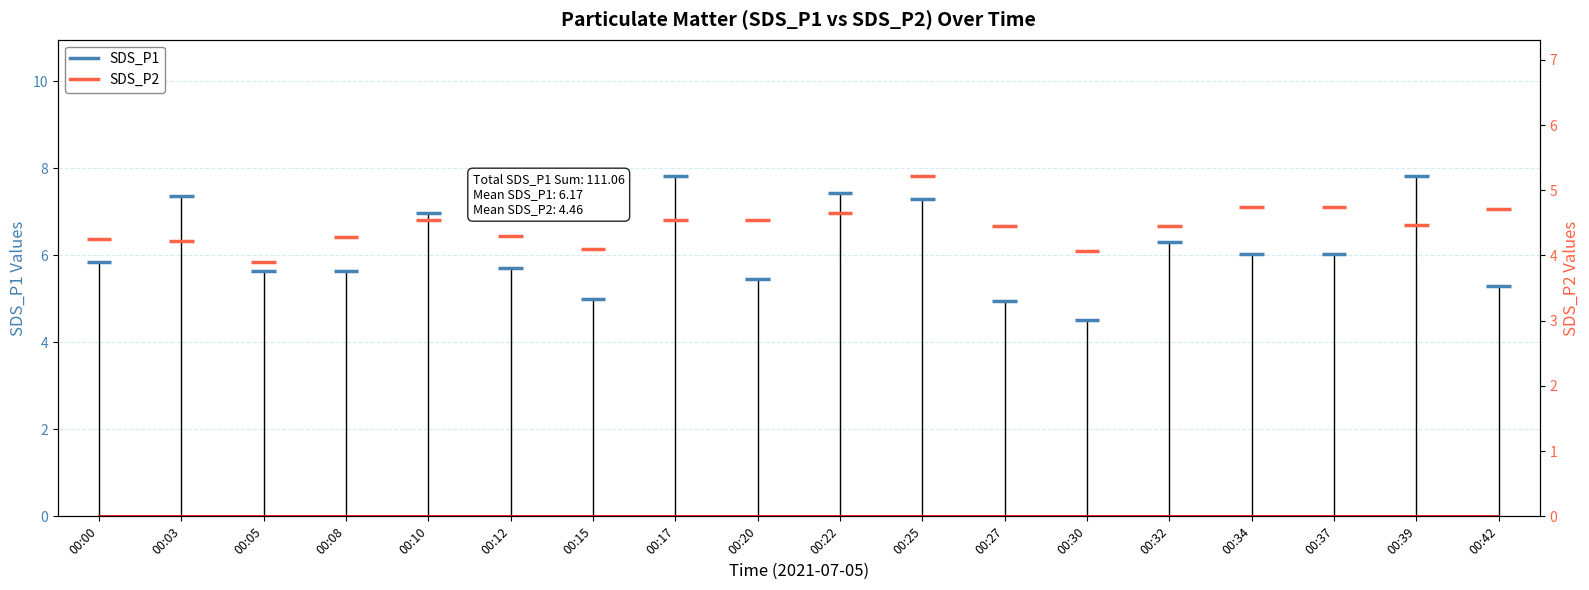

What is the difference between the maximum and minimum values?

3.3